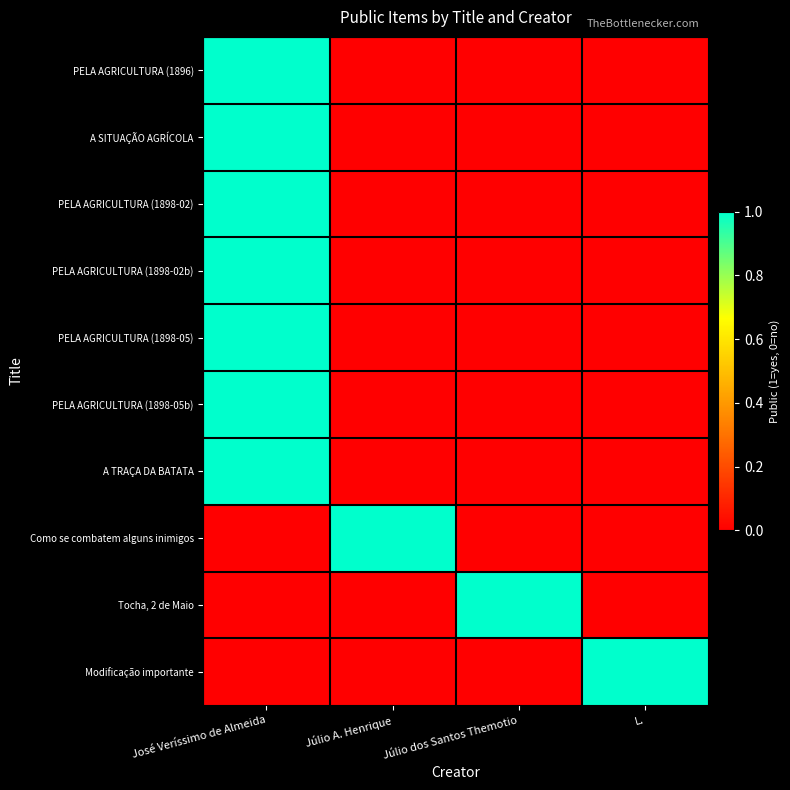

How many categories are shown in the chart?

4